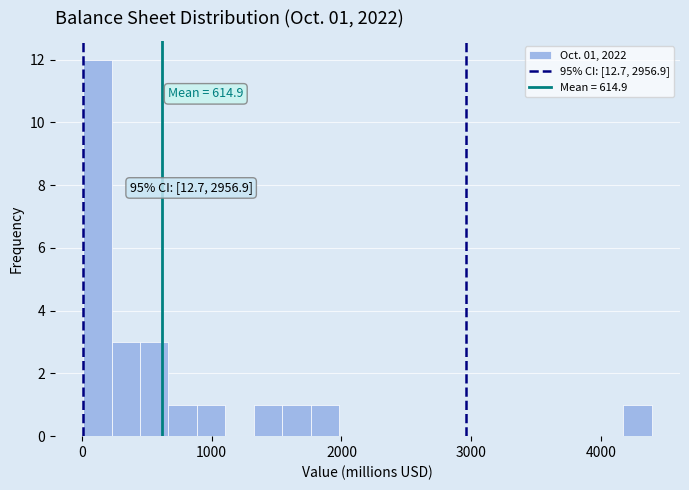

Around what value on the x-axis is the tallest bar? Give the approximate position of its centre, as read against the axis.

100